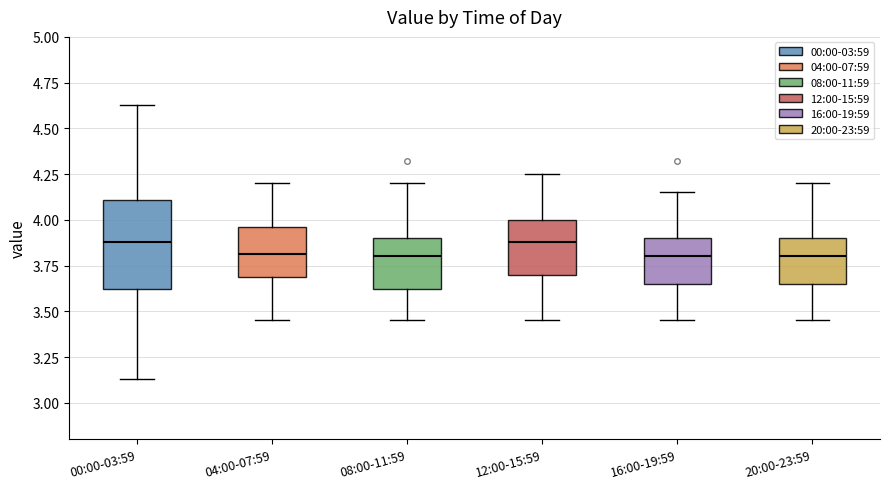

Reading left to right, transcribe this box plot: for each box, give where its median line is, the range the box spans, and where its two whiskers end, as read against the y-axis. The values are not printed on the chart, so give them approximately, as read against the axis.

00:00-03:59: median 3.90, box 3.60 to 4.10, whiskers 3.15 to 4.65
04:00-07:59: median 3.80, box 3.70 to 3.95, whiskers 3.45 to 4.20
08:00-11:59: median 3.80, box 3.60 to 3.90, whiskers 3.45 to 4.20
12:00-15:59: median 3.90, box 3.70 to 4.00, whiskers 3.45 to 4.25
16:00-19:59: median 3.80, box 3.65 to 3.90, whiskers 3.45 to 4.15
20:00-23:59: median 3.80, box 3.65 to 3.90, whiskers 3.45 to 4.20